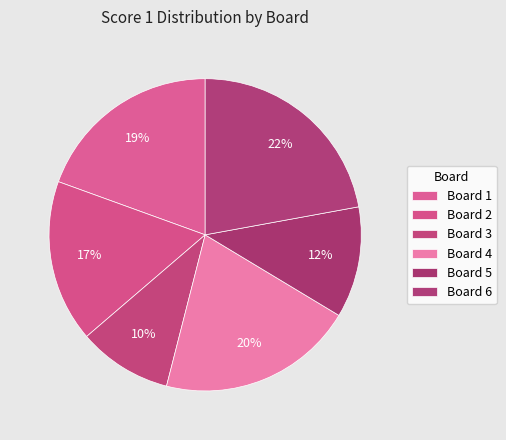

How many segments does this pie chart have?

6